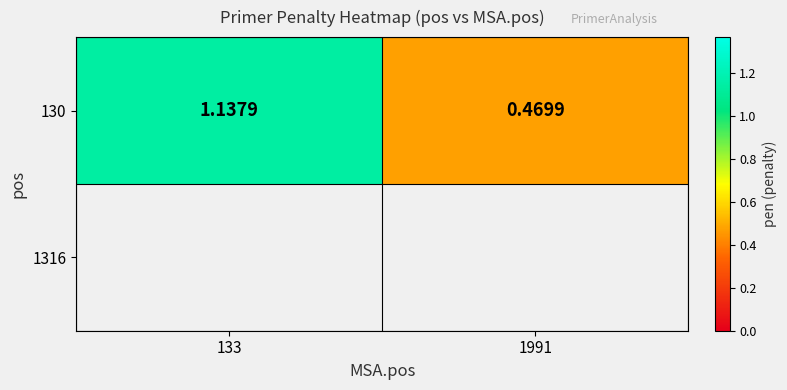

What is the sum of all values?

1.6